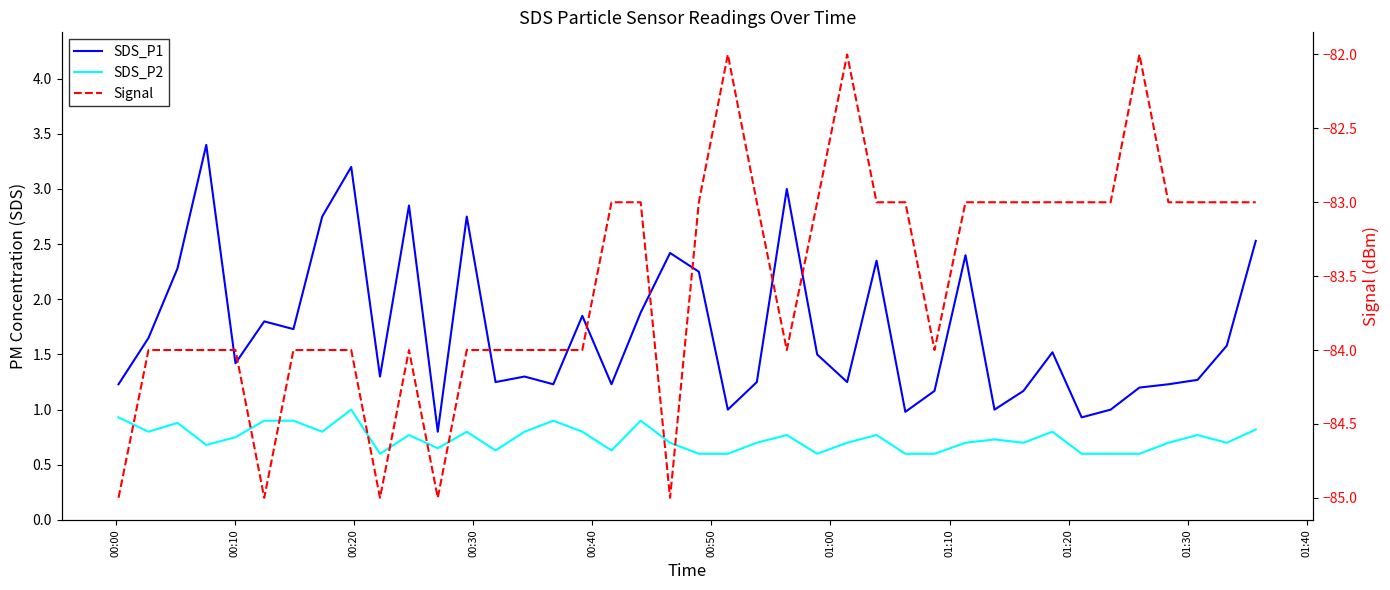

Reading left to right, extract all data points from this chart.

SDS_P1: 1.2	1.6	2.3	3.4	1.4	1.8	1.7	2.8	3.2	1.3	2.9	0.8	2.8	1.2	1.3	1.2	1.9	1.2	1.9	2.4	2.2	1.0	1.2	3.0	1.5	1.2	2.4	1.0	1.2	2.4	1.0	1.2	1.5	0.9	1.0	1.2	1.2	1.3	1.6	2.5
SDS_P2: 0.9	0.8	0.9	0.7	0.8	0.9	0.9	0.8	1.0	0.6	0.8	0.7	0.8	0.6	0.8	0.9	0.8	0.6	0.9	0.7	0.6	0.6	0.7	0.8	0.6	0.7	0.8	0.6	0.6	0.7	0.7	0.7	0.8	0.6	0.6	0.6	0.7	0.8	0.7	0.8
Signal: -85.0	-84.0	-84.0	-84.0	-84.0	-85.0	-84.0	-84.0	-84.0	-85.0	-84.0	-85.0	-84.0	-84.0	-84.0	-84.0	-84.0	-83.0	-83.0	-85.0	-83.0	-82.0	-83.0	-84.0	-83.0	-82.0	-83.0	-83.0	-84.0	-83.0	-83.0	-83.0	-83.0	-83.0	-83.0	-82.0	-83.0	-83.0	-83.0	-83.0